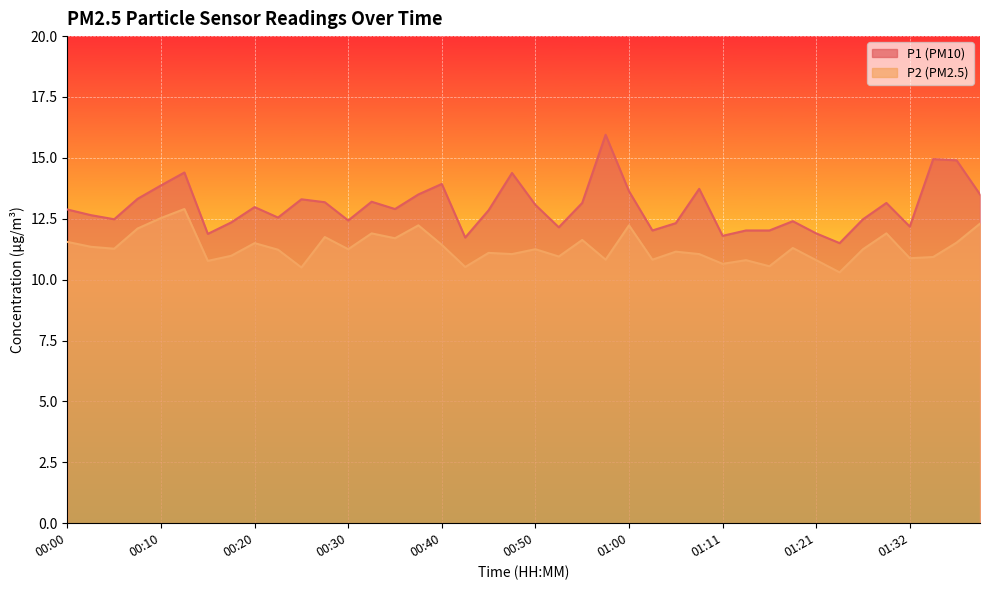

What is the sum of all P2 values?

452.7